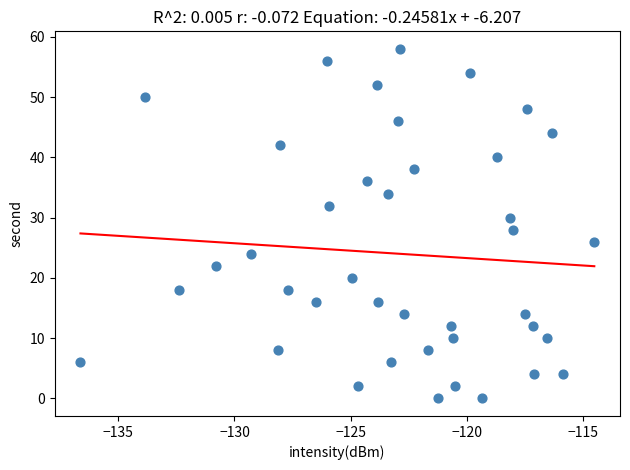

What is the range of Y values (max minus min)?

58